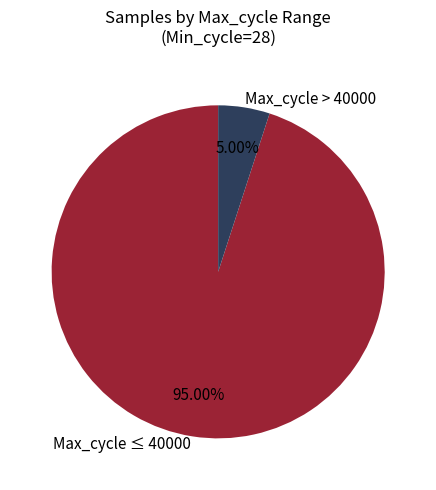

Which has a higher value, Max_cycle > 40000 or Max_cycle ≤ 40000?

Max_cycle ≤ 40000